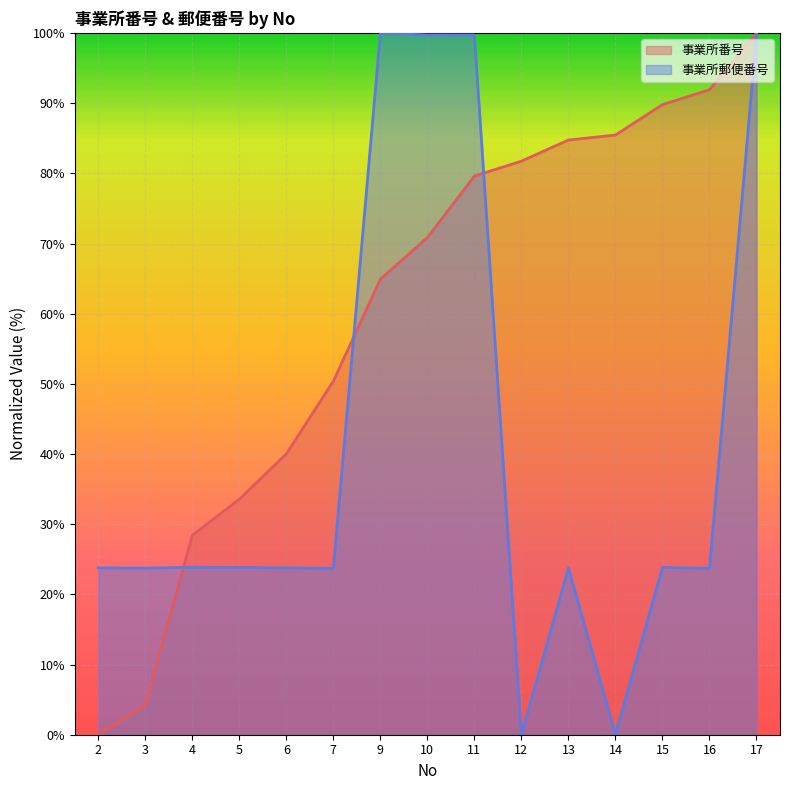

Which series has the widest spread of values?

事業所番号